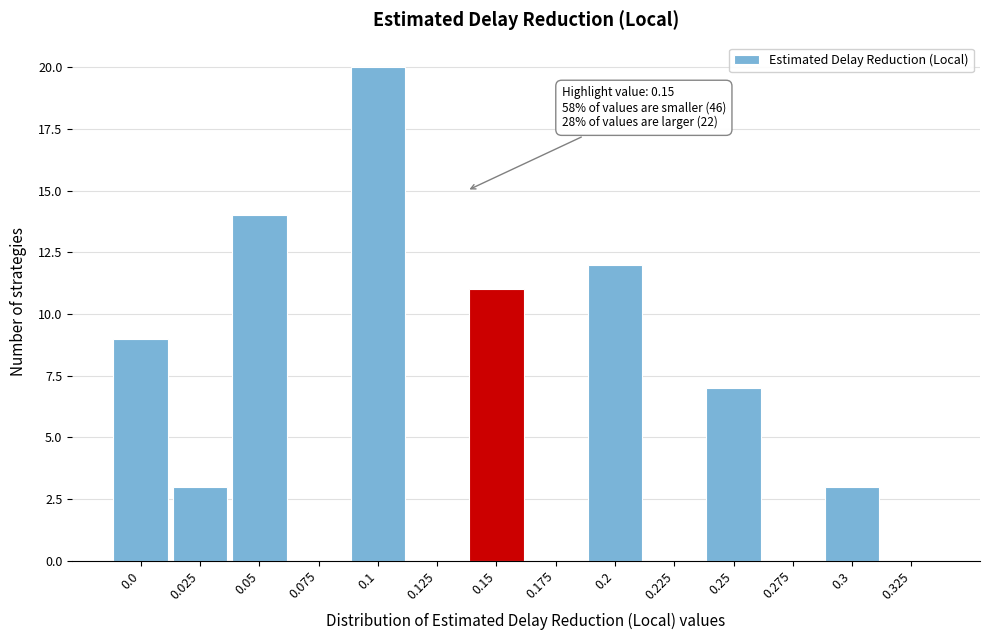

Reading left to right, extract all data points from this chart.

0.0=9	0.025=3	0.05=14	0.075=0	0.1=20	0.125=0	0.15=11	0.175=0	0.2=12	0.225=0	0.25=7	0.275=0	0.3=3	0.325=0